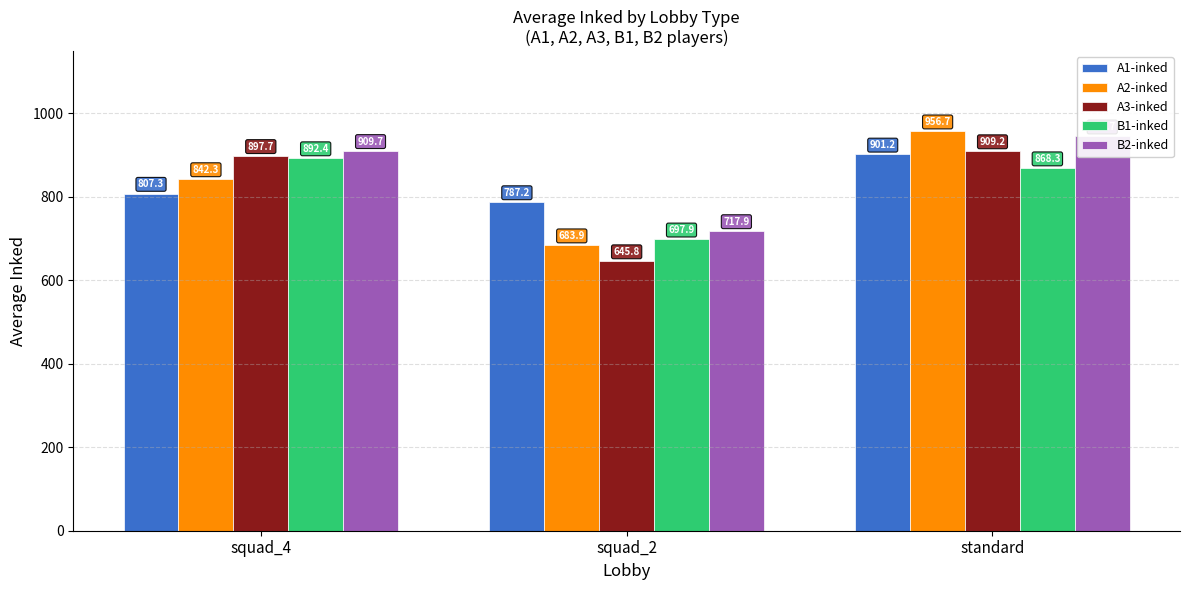

Rank the categories by A2-inked value from highest to lowest.

standard, squad_4, squad_2